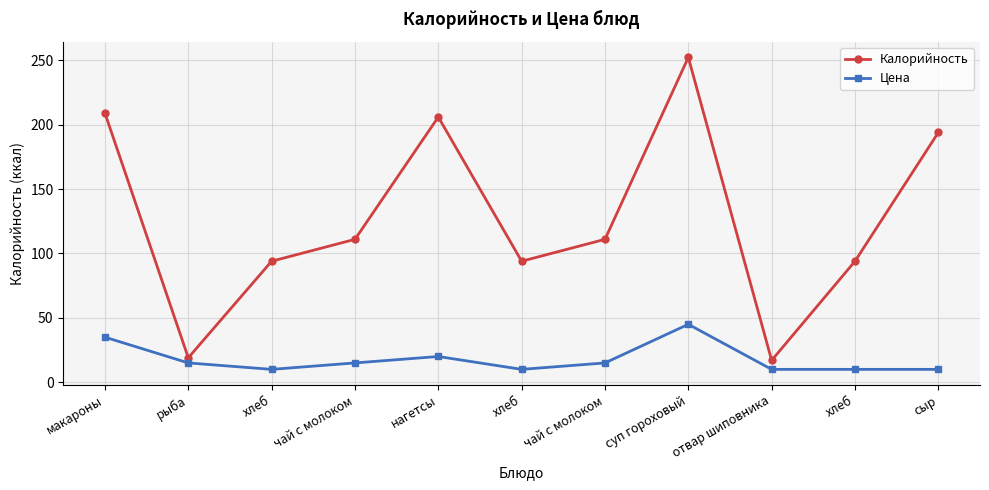

In Калорийность, how many points are higher than both neighbors (excluding endpoints)?

2